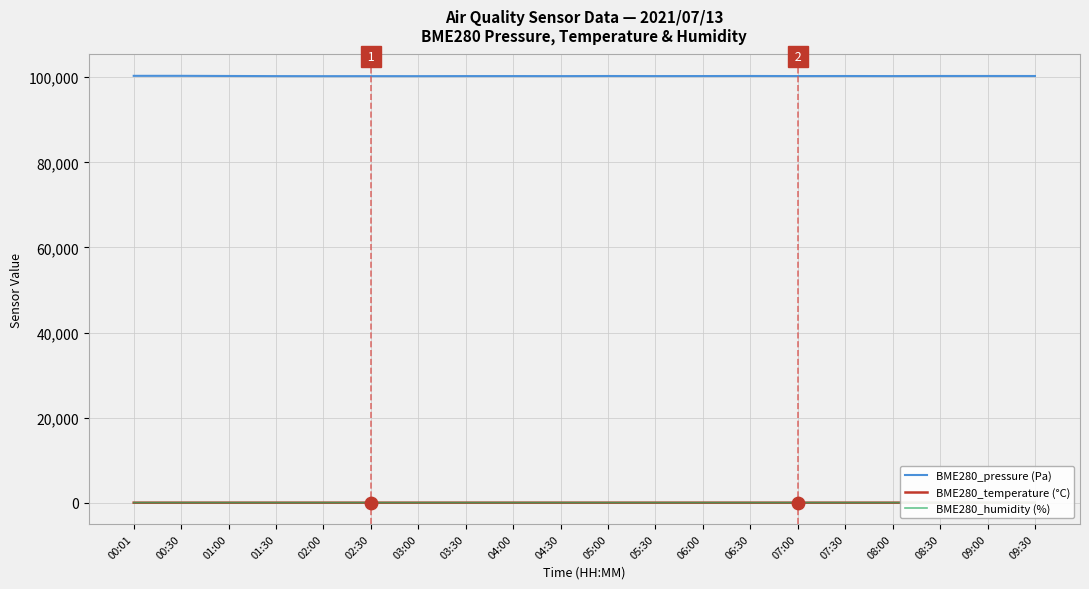

At which category is the sum across all series the highest?

00:01